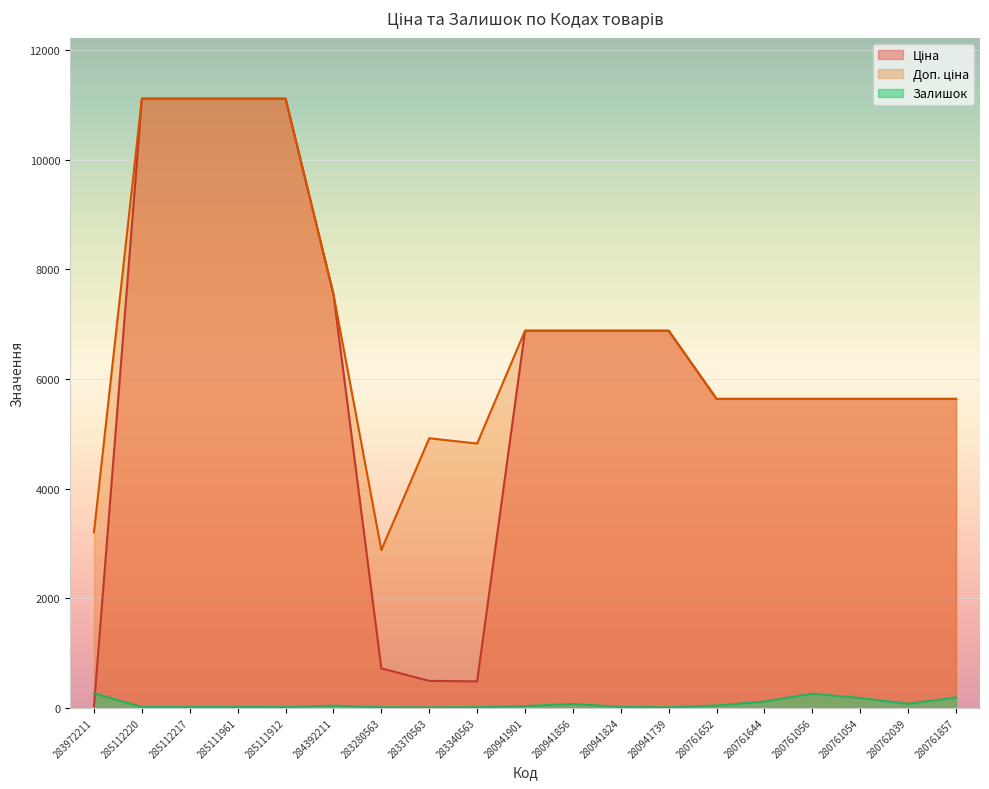

How many data points in Доп. ціна are above 5636?

9